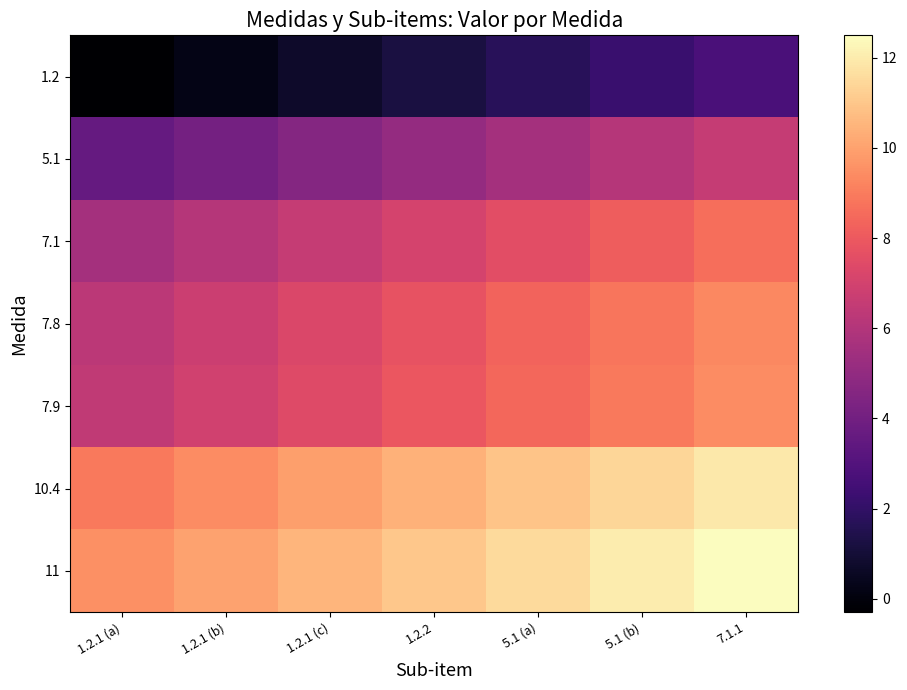

How many series are shown in this chart?

7